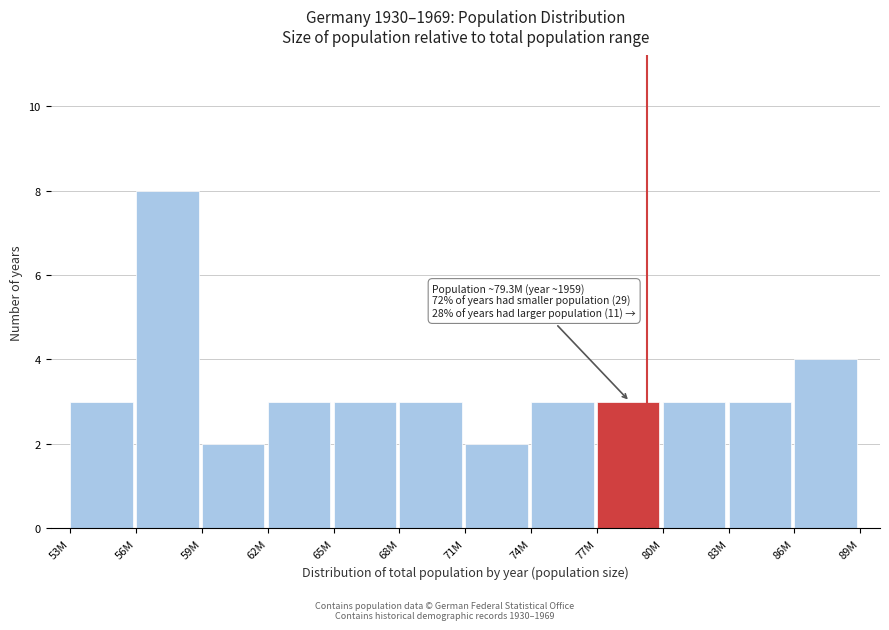

Reading left to right, list all the values displayed in this chart.

53M=3	56M=8	59M=2	62M=3	65M=3	68M=3	71M=2	74M=3	77M=3	80M=3	83M=3	86M=4